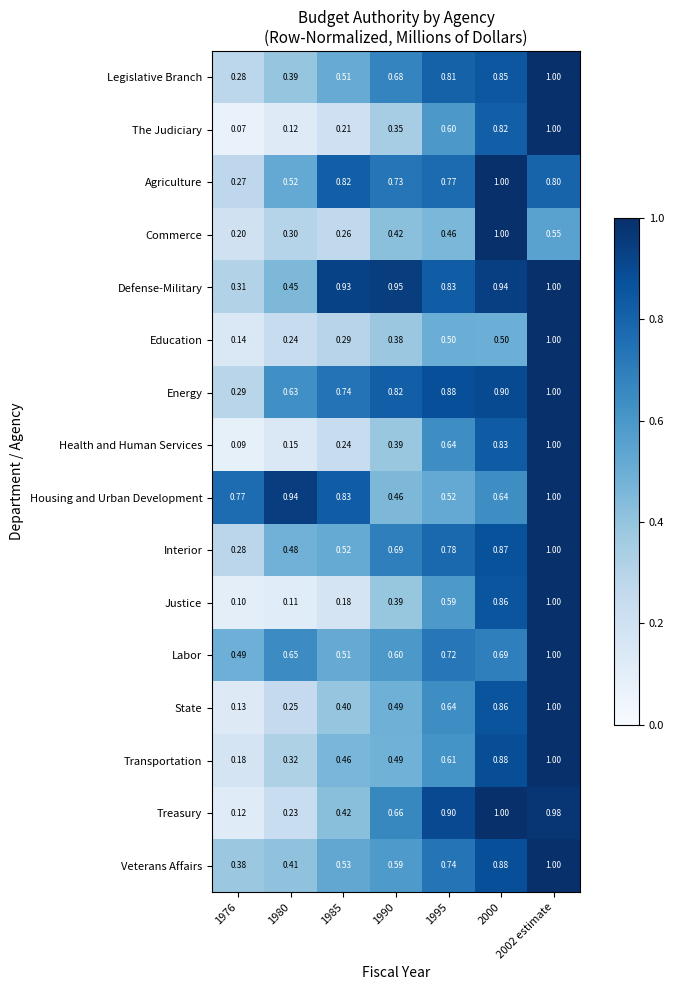

How many series are shown in this chart?

16